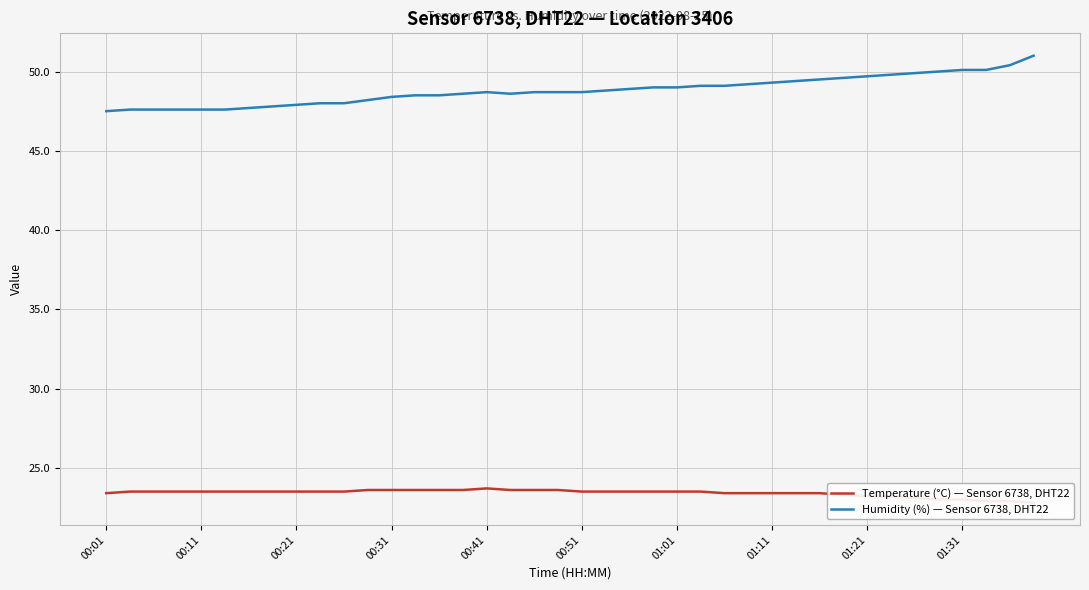

How many values in the Humidity (%) — Sensor 6738, DHT22 series exceed 48?

29